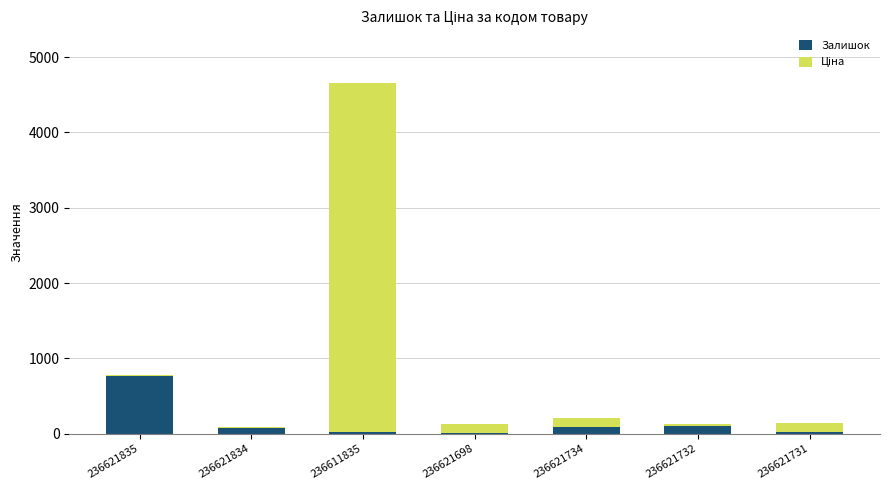

What is the sum of all Залишок values?

1075.0